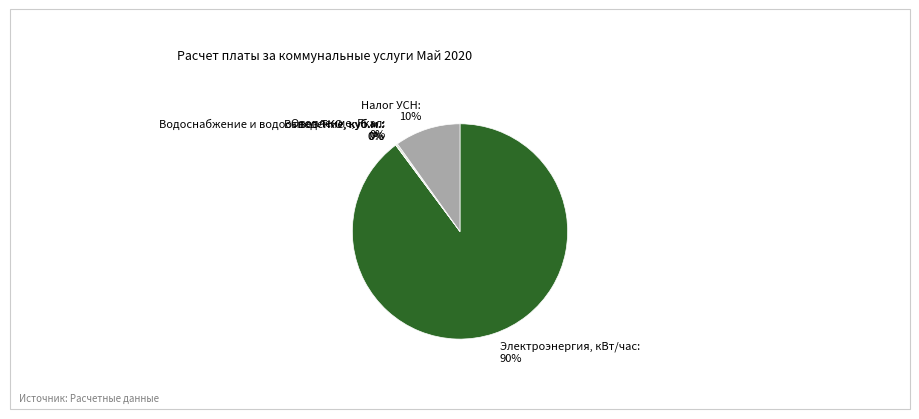

True or false: Налог УСН accounts for 1% of the total.

False